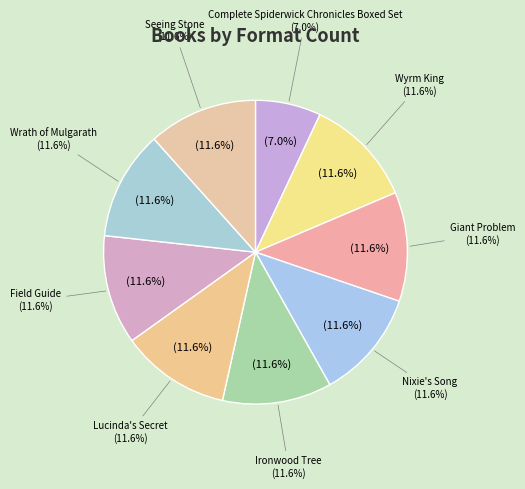

Is the sum of Field Guide and Ironwood Tree greater than half?

No